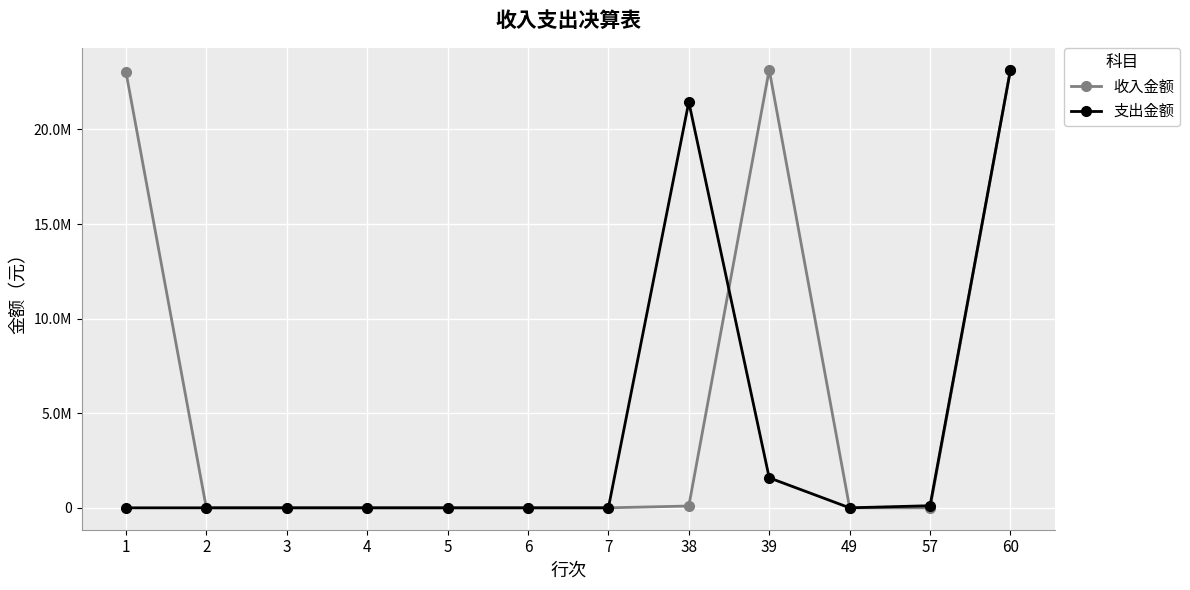

Reading right to left, what are all the values shown in this chart?

收入金额: 23156008.0	0.0	0.0	23156008.0	95000.0	0.0	0.0	0.0	0.0	0.0	0.0	23061008.0
支出金额: 23151008.0	111834.0	0.0	1586061.5	21453112.5	0.0	0.0	0.0	0.0	0.0	0.0	0.0